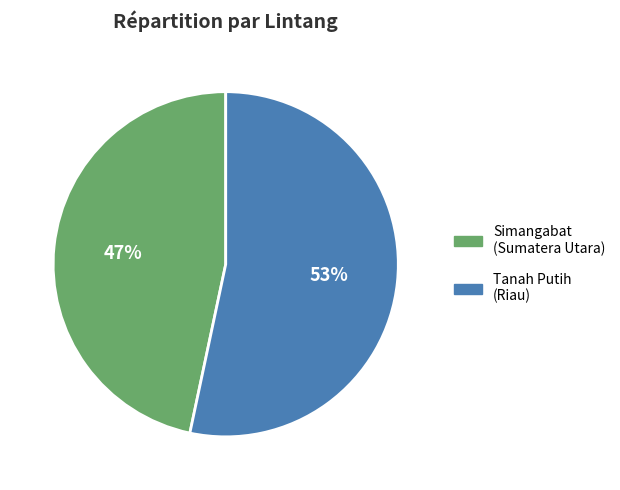

Do Tanah Putih (Riau) and Simangabat (Sumatera Utara) together represent more than half of the pie?

Yes